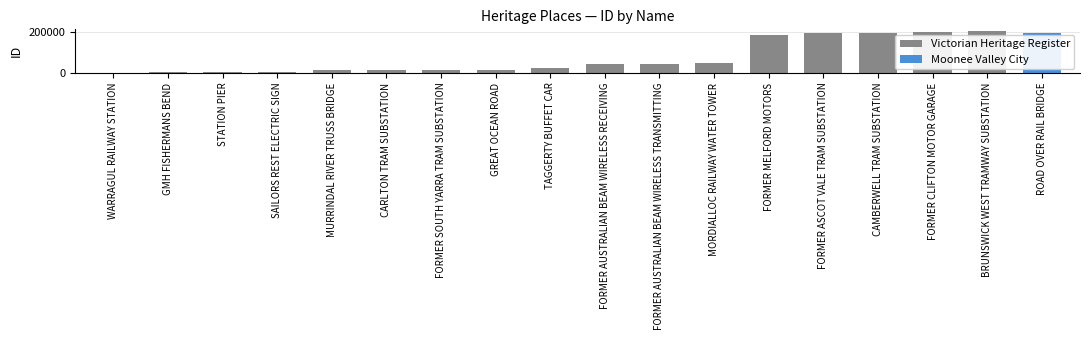

What is the ratio of the value at FORMER SOUTH YARRA TRAM SUBSTATION to the value at SAILORS REST ELECTRIC SIGN?

2.8